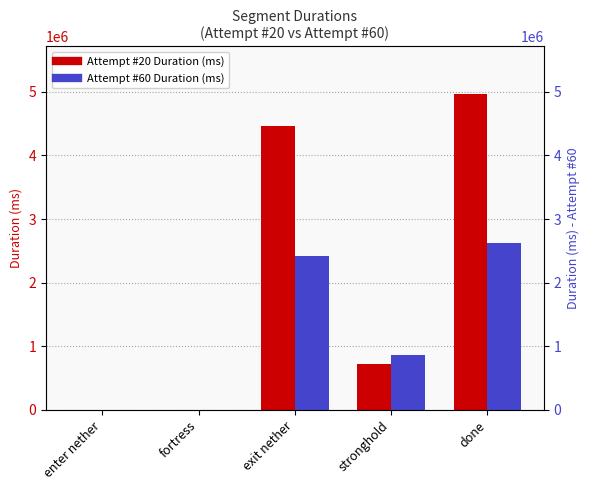

Between done and exit nether, which is larger?

done